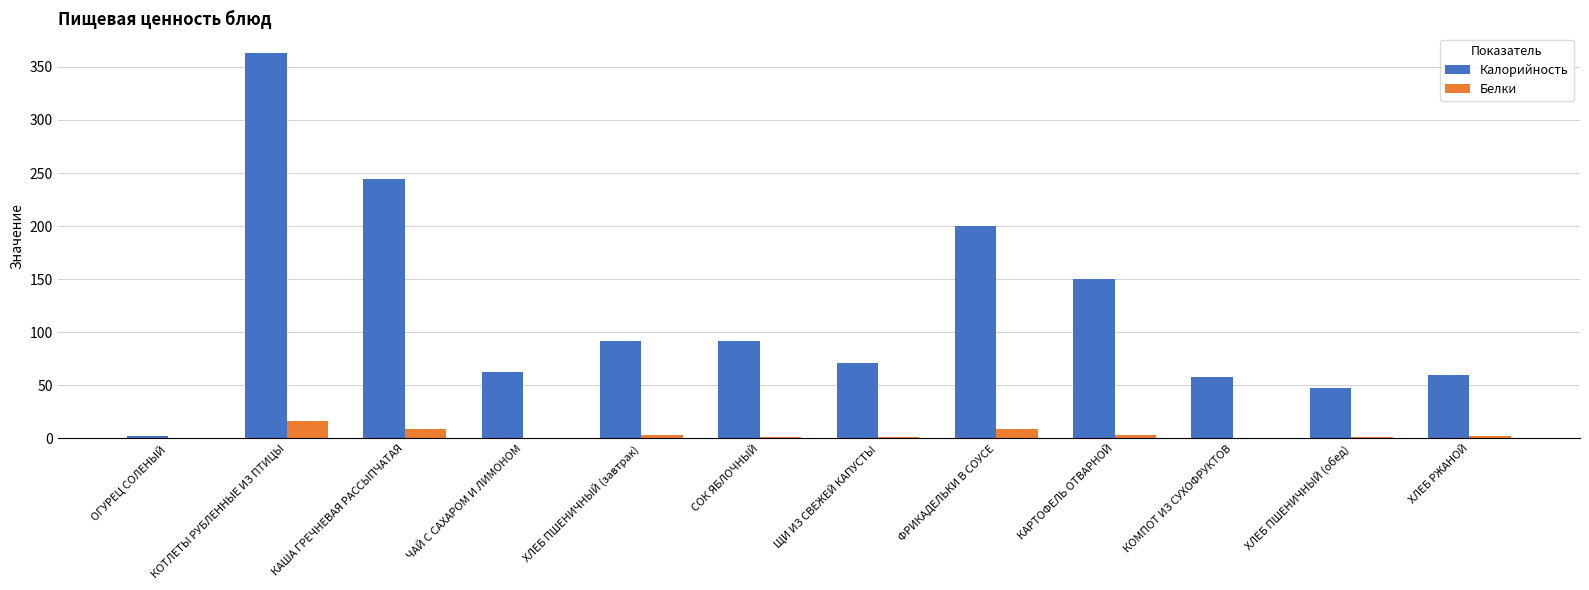

What value does the Калорийность series have at ЩИ ИЗ СВЕЖЕЙ КАПУСТЫ?

71.5